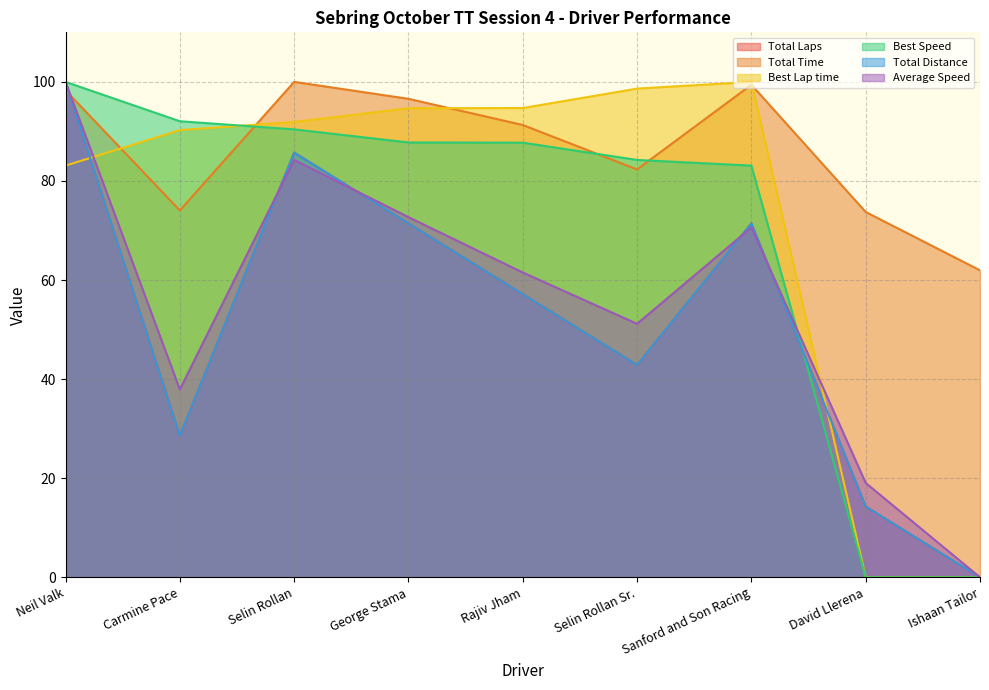

Where is the first local maximum for Total Time?

Selin Rollan